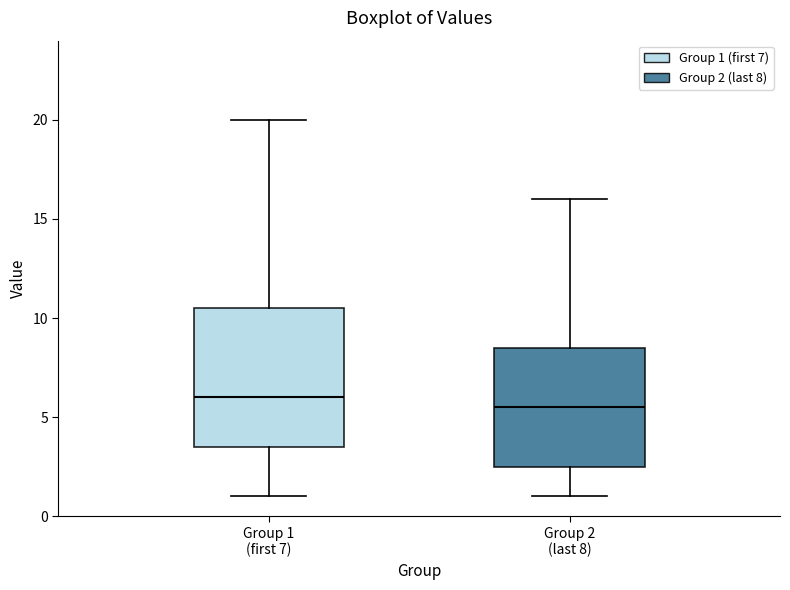

Comparing the boxes themselves (not the whiskers), which one is the tallest?

Group 1 (first 7)